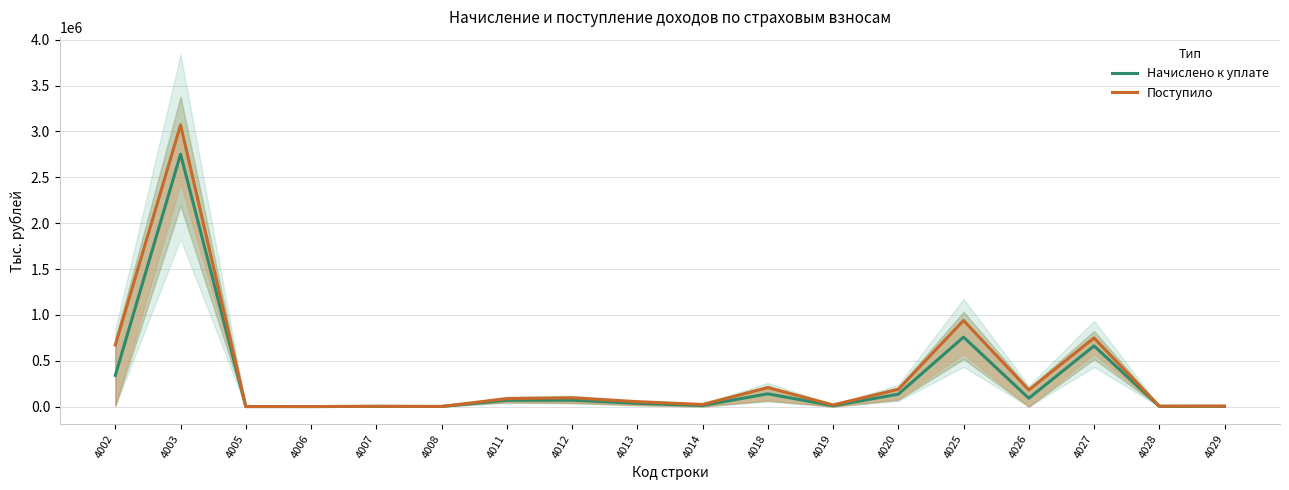

What is the sum of the Начислено к уплате values at 4026 and 4027?

752252.0